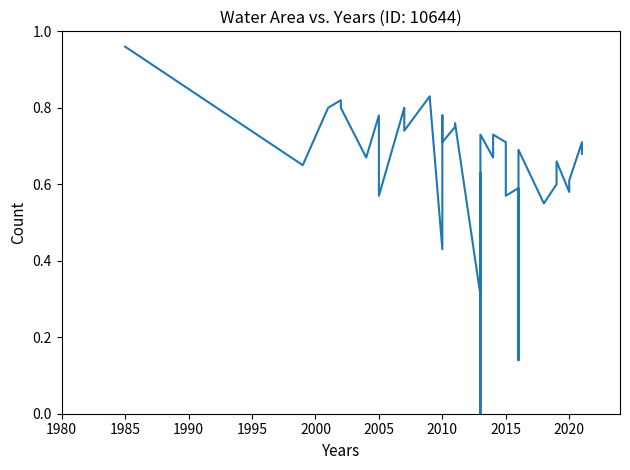

How many interior local peaks (higher than both neighbors) does the data have?

13